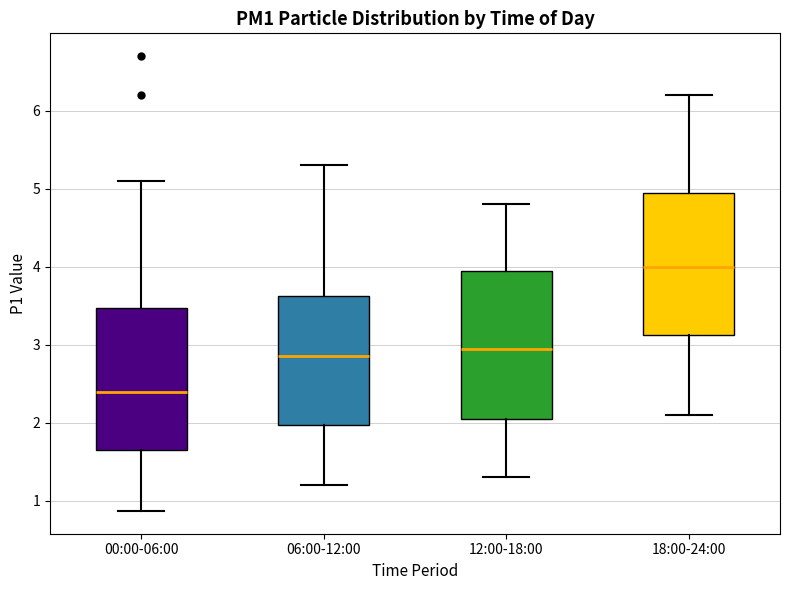

Where is the upper edge of the box for 00:00-06:00 on the y-axis? The values are not printed on the chart, so give them approximately, as read against the axis.

3.5